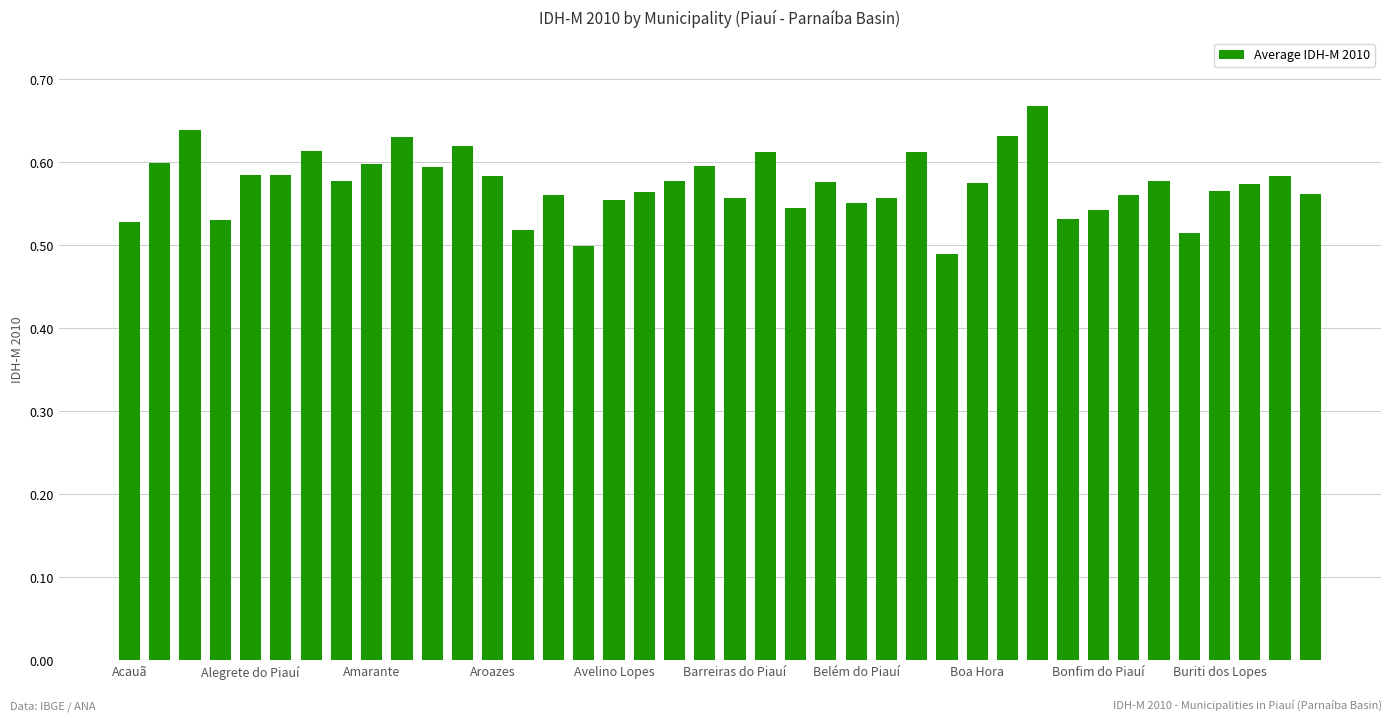

What is the sum of all values?

22.9